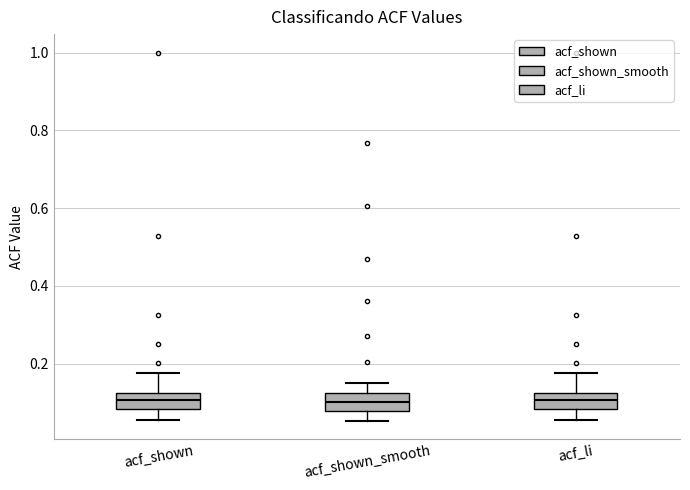

Where does the median line of the box for acf_shown sit on the y-axis? The values are not printed on the chart, so give them approximately, as read against the axis.

0.10